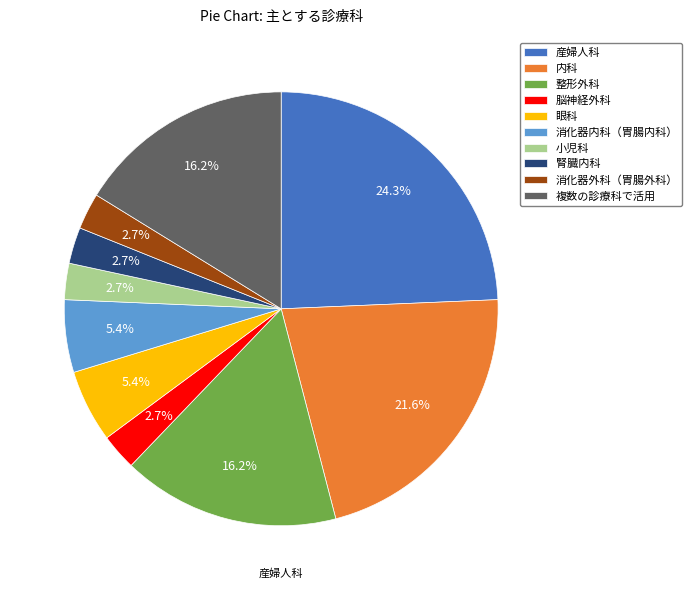

Is there a majority slice in this chart?

No